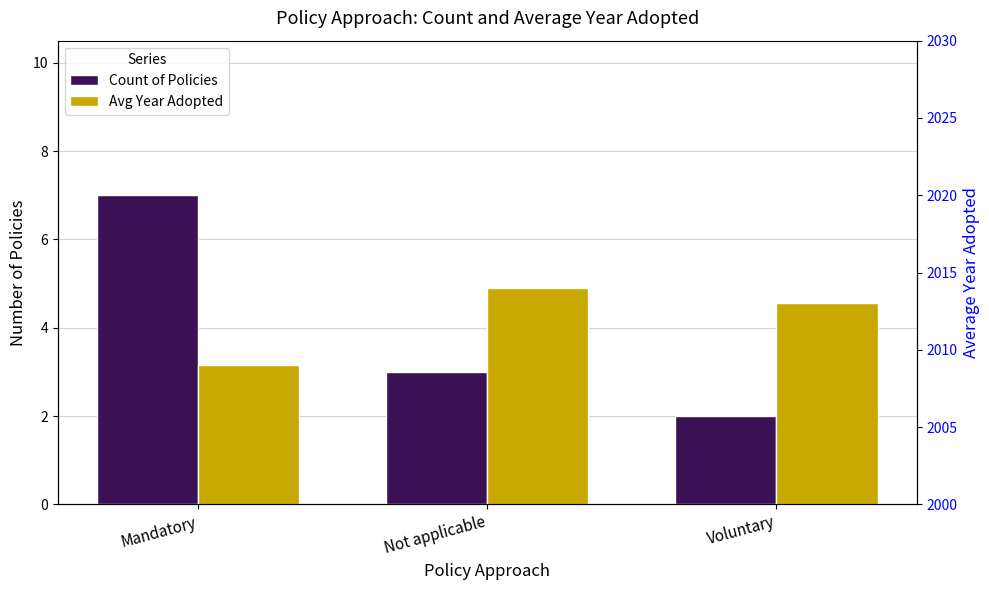

At which label does Avg Year Adopted reach its peak?

Not applicable